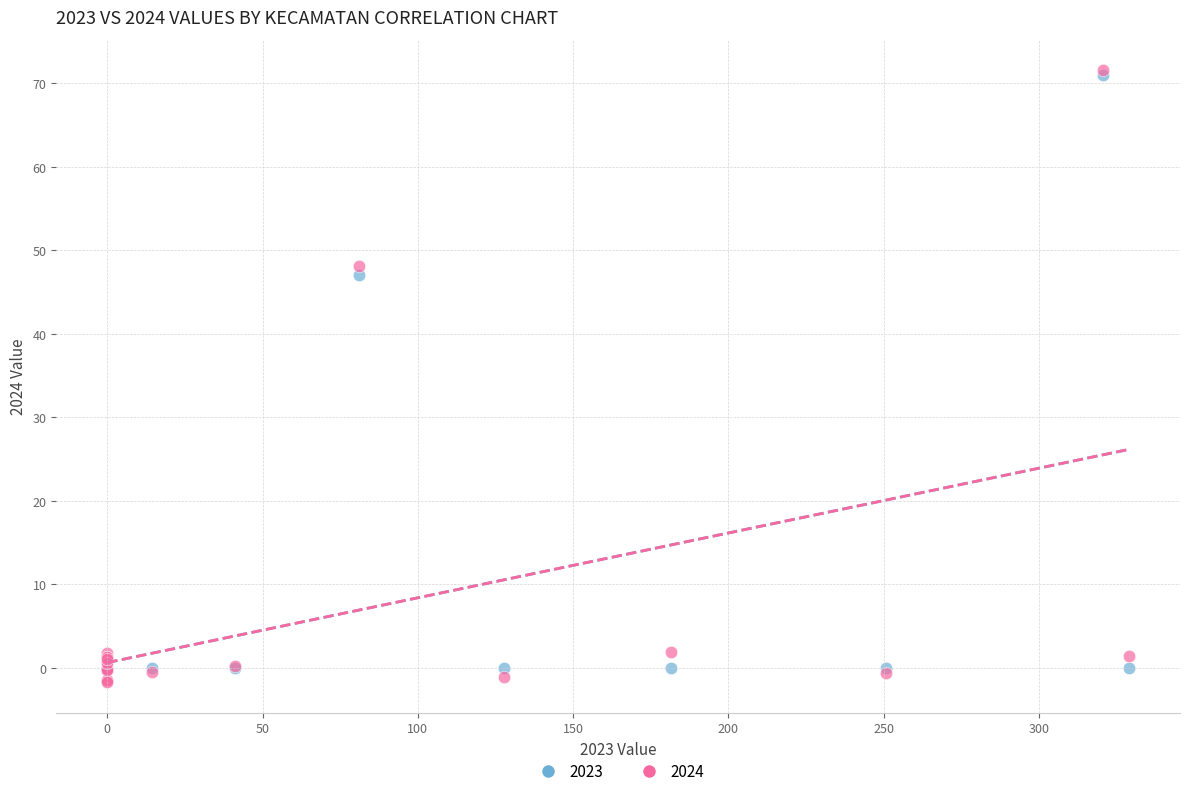

Across all series, what Y value is closest to 34?

47.0